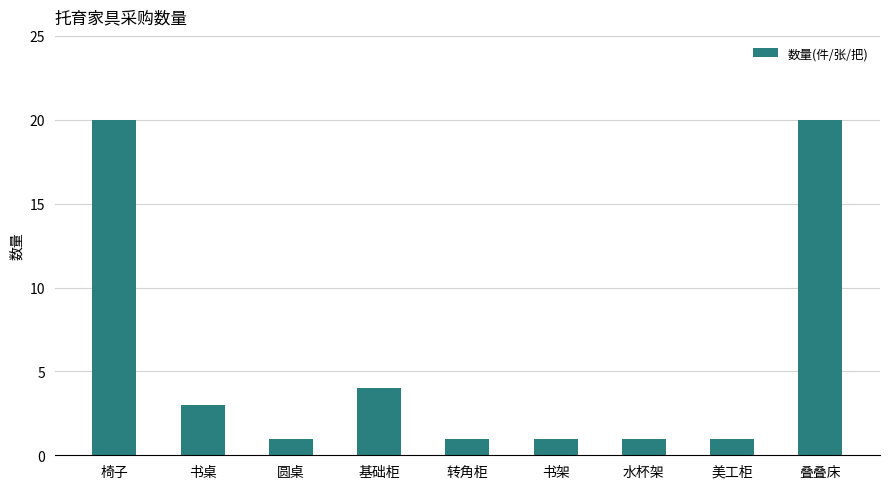

Reading right to left, extract all data points from this chart.

20	1	1	1	1	4	1	3	20